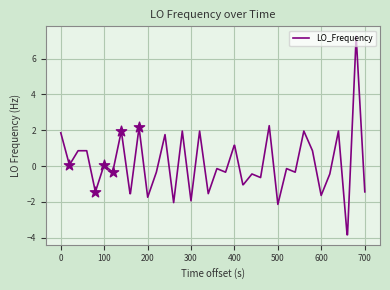

What is the smallest value displayed?

-3.8